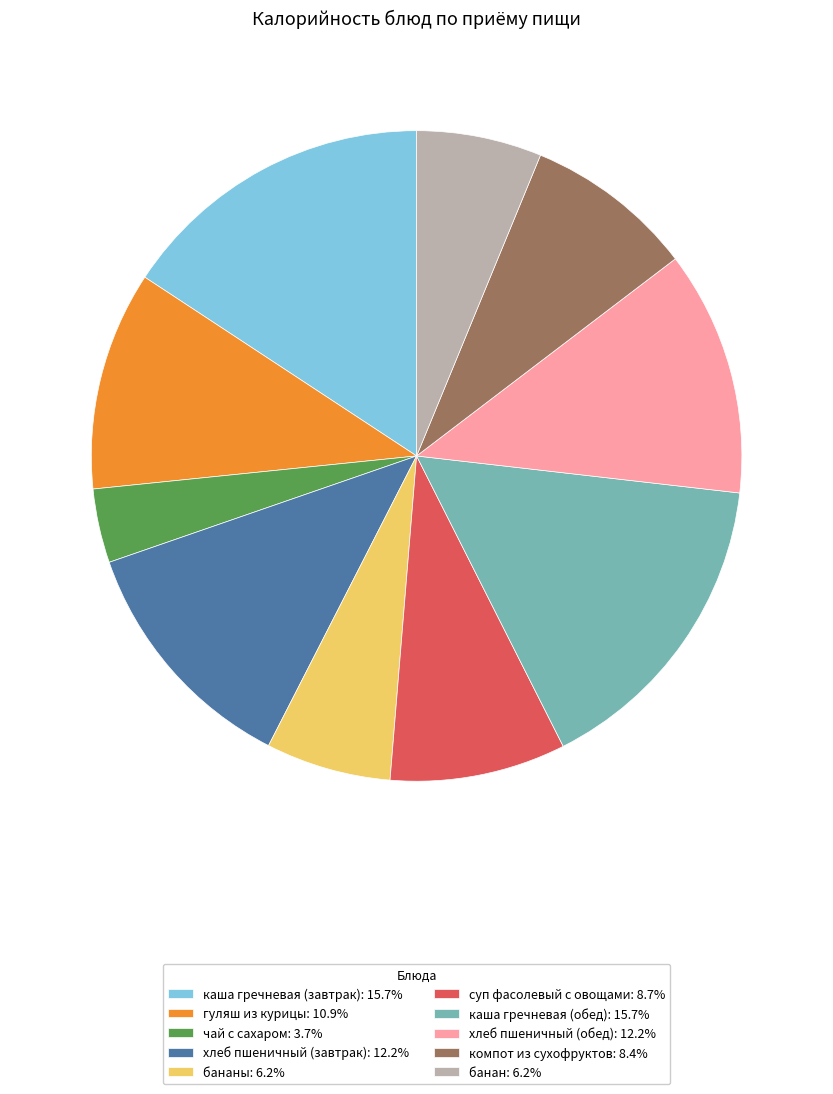

Combined, do каша гречневая (завтрак): 15.7% and компот из сухофруктов: 8.4% account for over 50%?

No